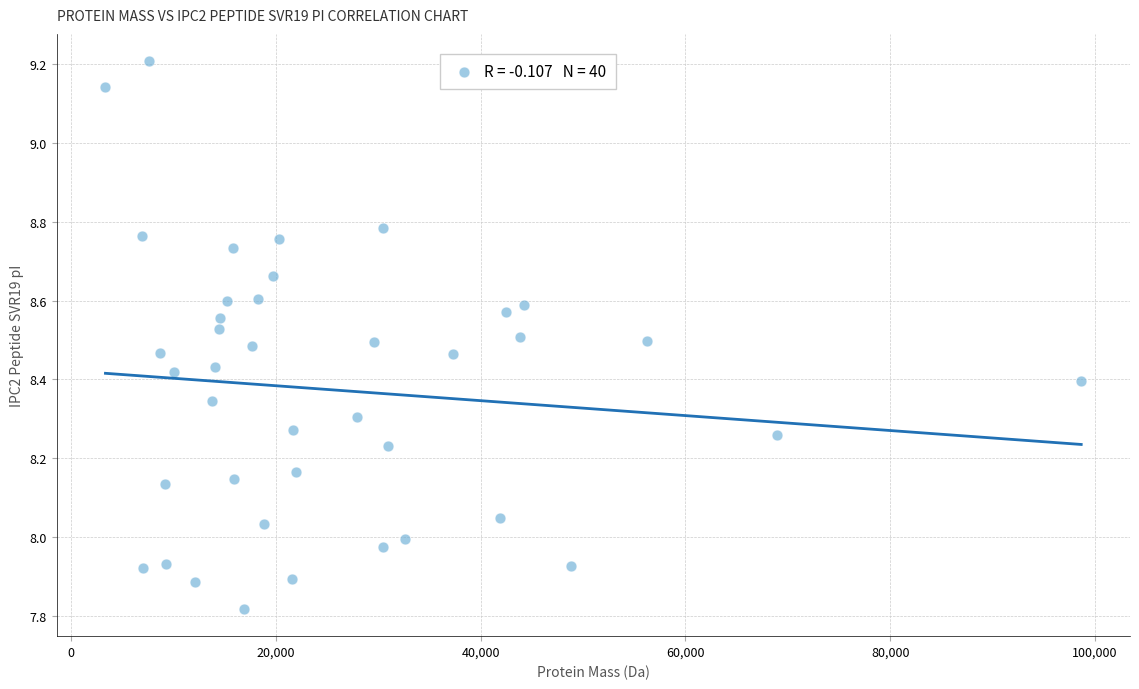

What is the range of X values (max minus min)?

95330.2